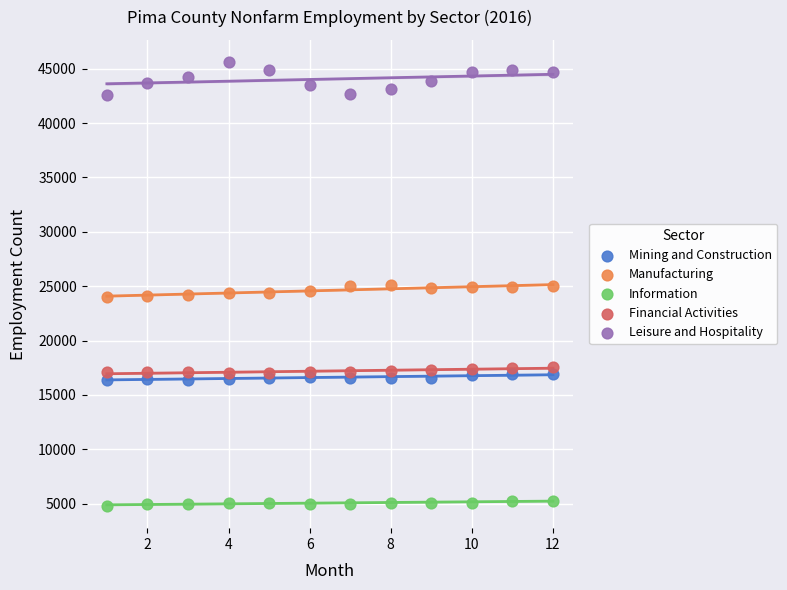

Which series has the widest spread of Y values?

Leisure and Hospitality